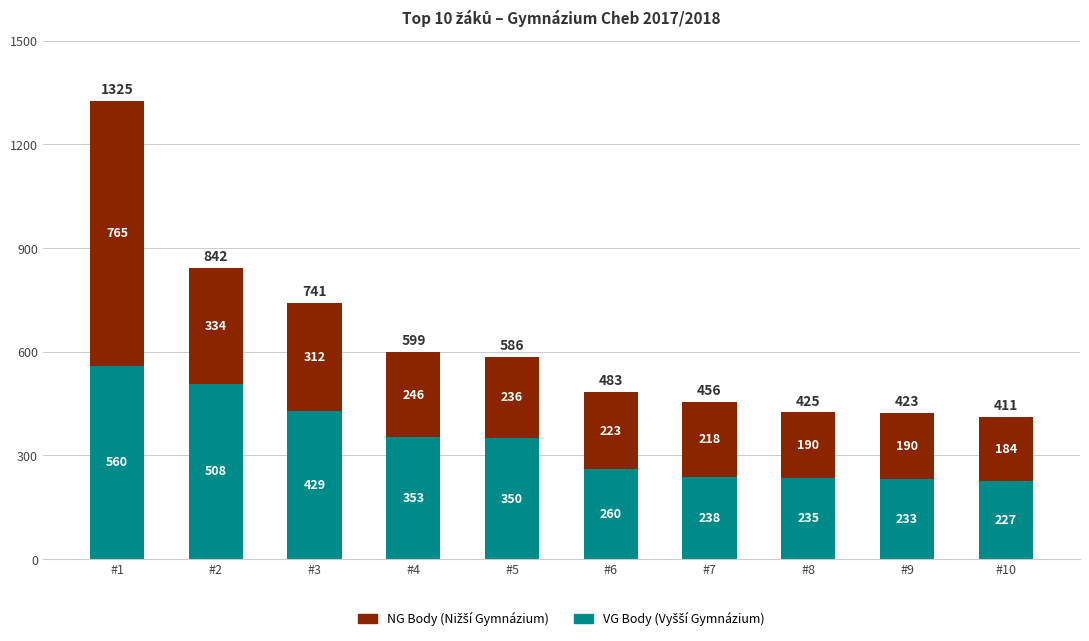

Reading left to right, list the values for the VG Body series.

560	508	429	353	350	260	238	235	233	227